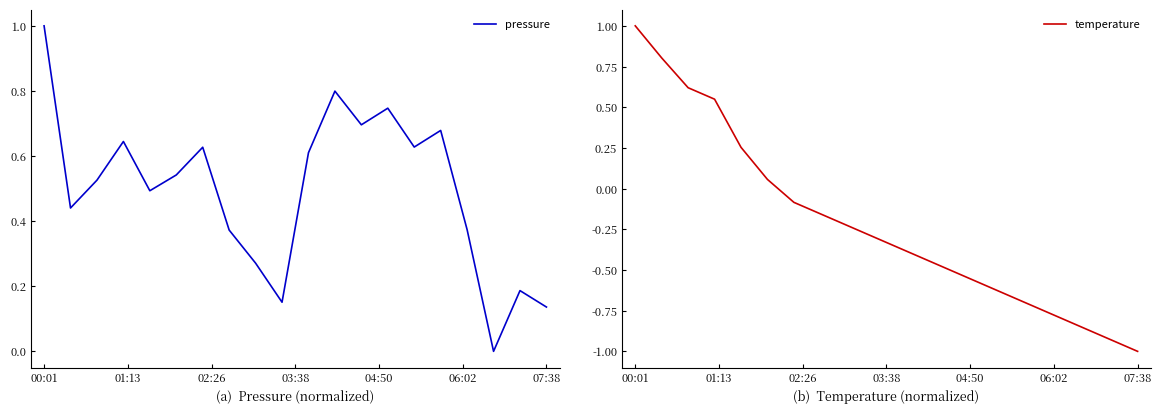

Which category has the highest value in the pressure series?

00:01